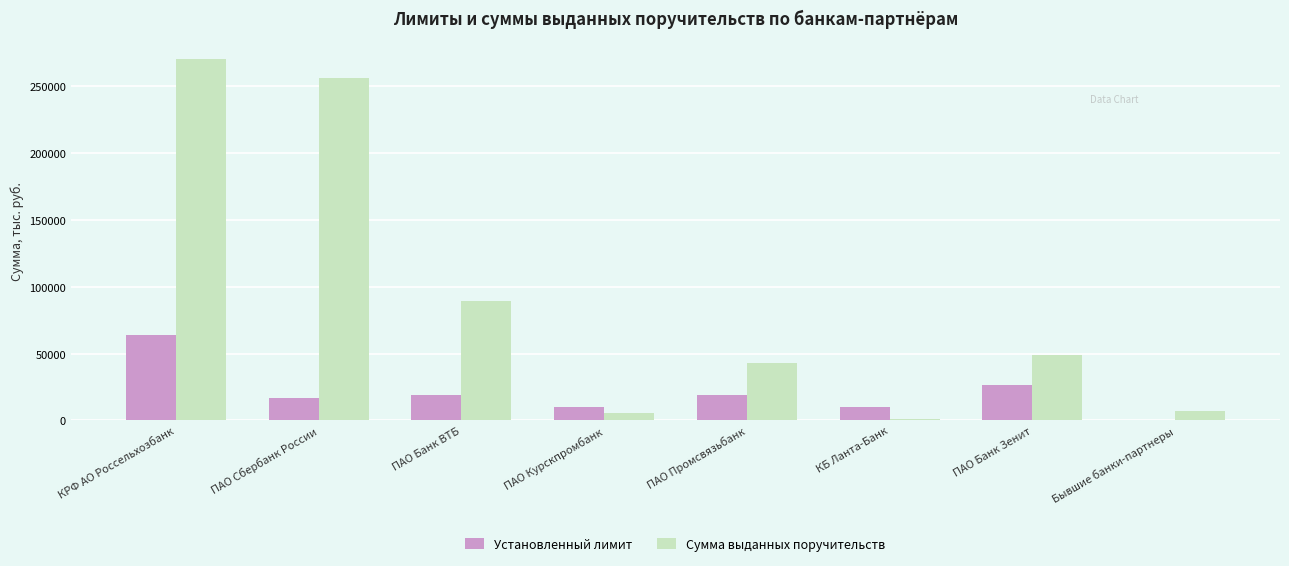

The Установленный лимит series shows 42132.6 at Бывшие банки-партнеры. True or false?

False